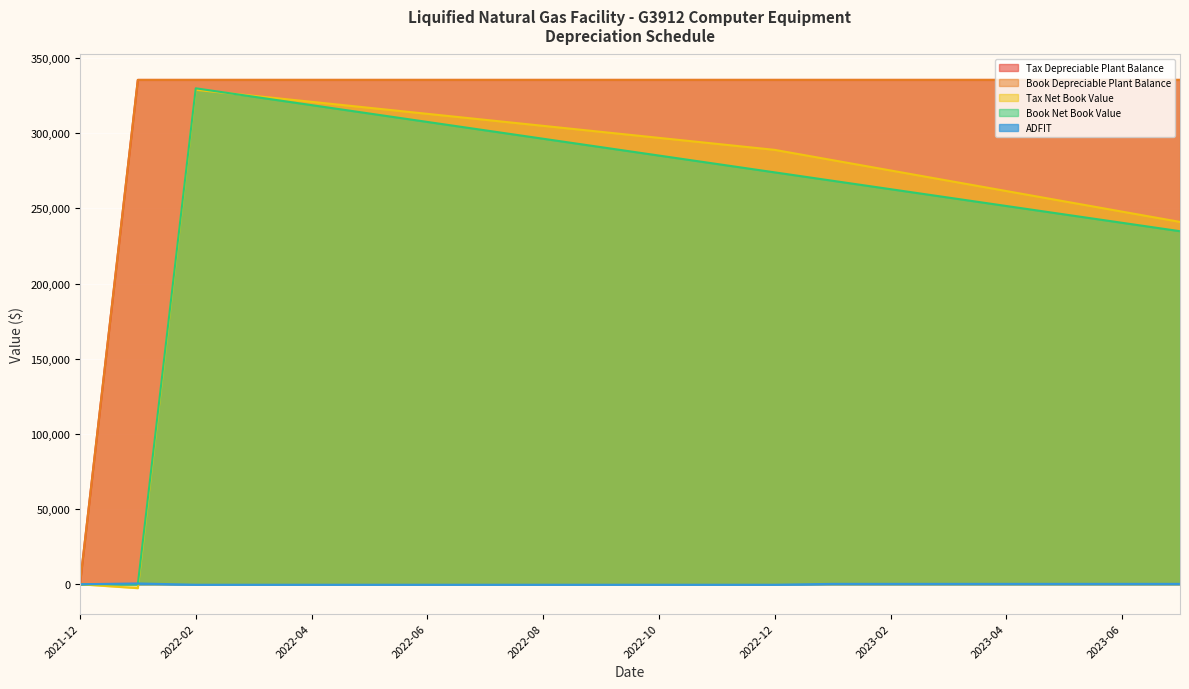

Reading left to right, what are all the values shown in this chart?

Tax Depreciable Plant Balance: 0.0	335519.5	335519.5	335519.5	335519.5	335519.5	335519.5	335519.5	335519.5	335519.5	335519.5	335519.5	335519.5	335519.5	335519.5	335519.5	335519.5	335519.5	335519.5	335519.5
Book Depreciable Plant Balance: 0.0	335519.5	335519.5	335519.5	335519.5	335519.5	335519.5	335519.5	335519.5	335519.5	335519.5	335519.5	335519.5	335519.5	335519.5	335519.5	335519.5	335519.5	335519.5	335519.5
Tax Net Book Value: 0.0	-2595.5	328928.6	324933.1	320937.6	316942.1	312946.7	308951.2	304955.7	300960.2	296964.7	292969.3	288973.8	282126.4	275279.0	268431.6	261584.2	254736.8	247889.4	241042.0
Book Net Book Value: 0.0	0.0	329927.5	324335.5	318743.6	313151.6	307559.6	301967.6	296375.6	290783.6	285191.6	279599.6	274007.6	268415.6	262823.6	257231.6	251639.6	246047.7	240455.7	234863.7
ADFIT: 0.0	545.0	-335.3	-335.3	-335.3	-335.3	-335.3	-335.3	-335.3	-335.3	-335.3	-335.3	-335.3	263.6	263.6	263.6	263.6	263.6	263.6	263.6